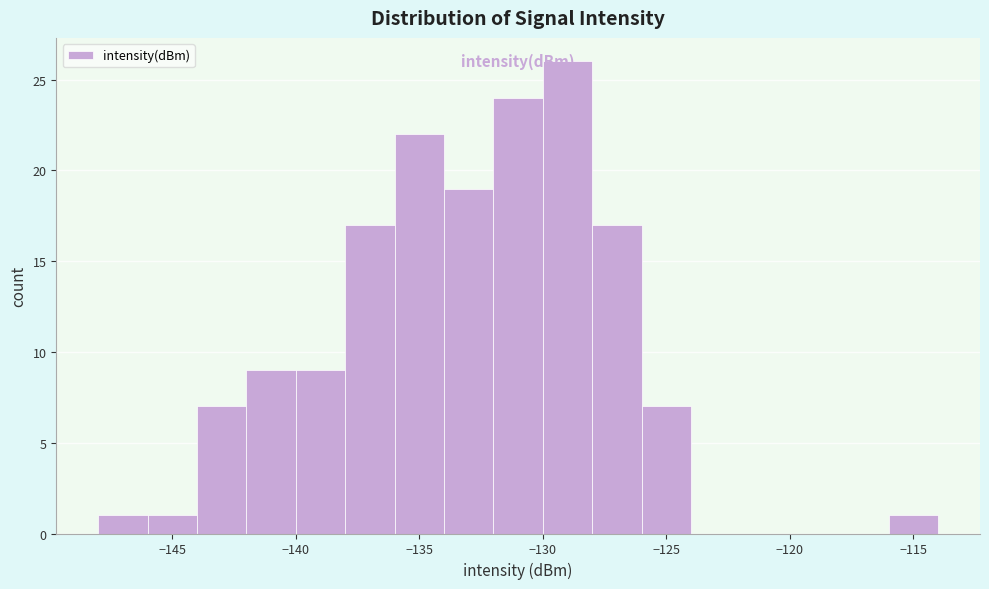

Reading left to right, list every bar in this chart as the range it spans on the x-axis followed by its height. The values are not printed on the chart, so give them approximately, as read against the axis.

-148 to -146: 1
-146 to -144: 1
-144 to -142: 7
-142 to -140: 9
-140 to -138: 9
-138 to -136: 17
-136 to -134: 22
-134 to -132: 19
-132 to -130: 24
-130 to -128: 26
-128 to -126: 17
-126 to -124: 7
-124 to -122: 0
-122 to -120: 0
-120 to -118: 0
-118 to -116: 0
-116 to -114: 1